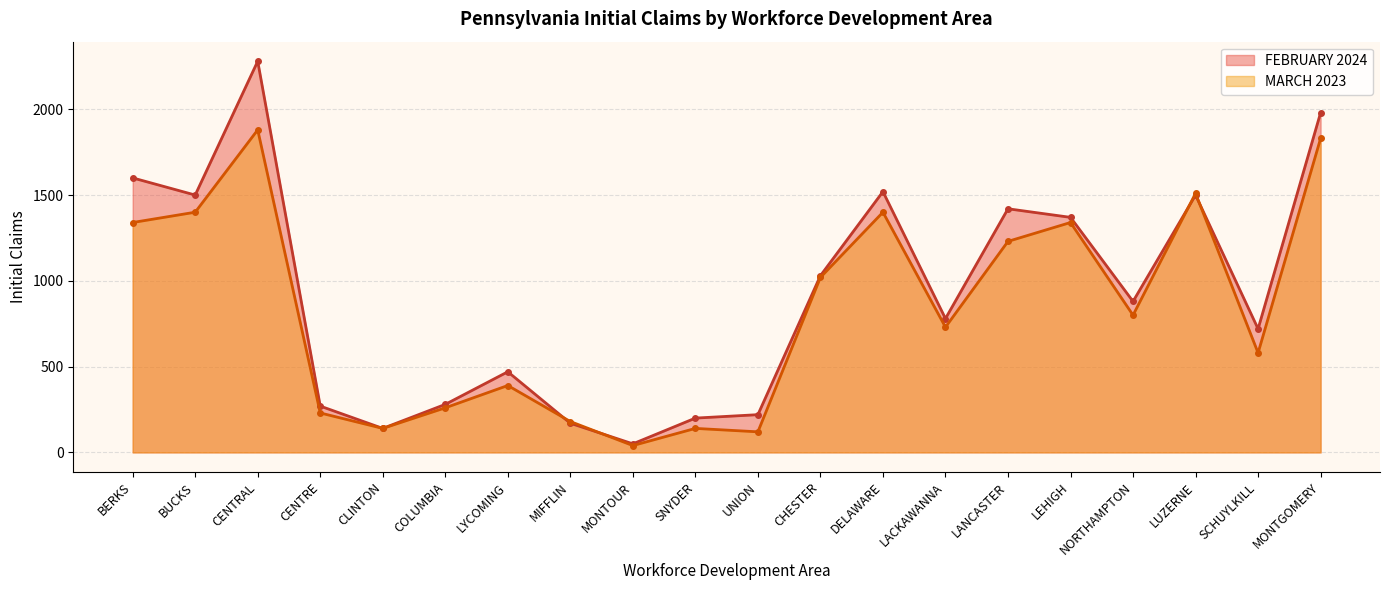

Where is the first local minimum for FEBRUARY 2024?

BUCKS